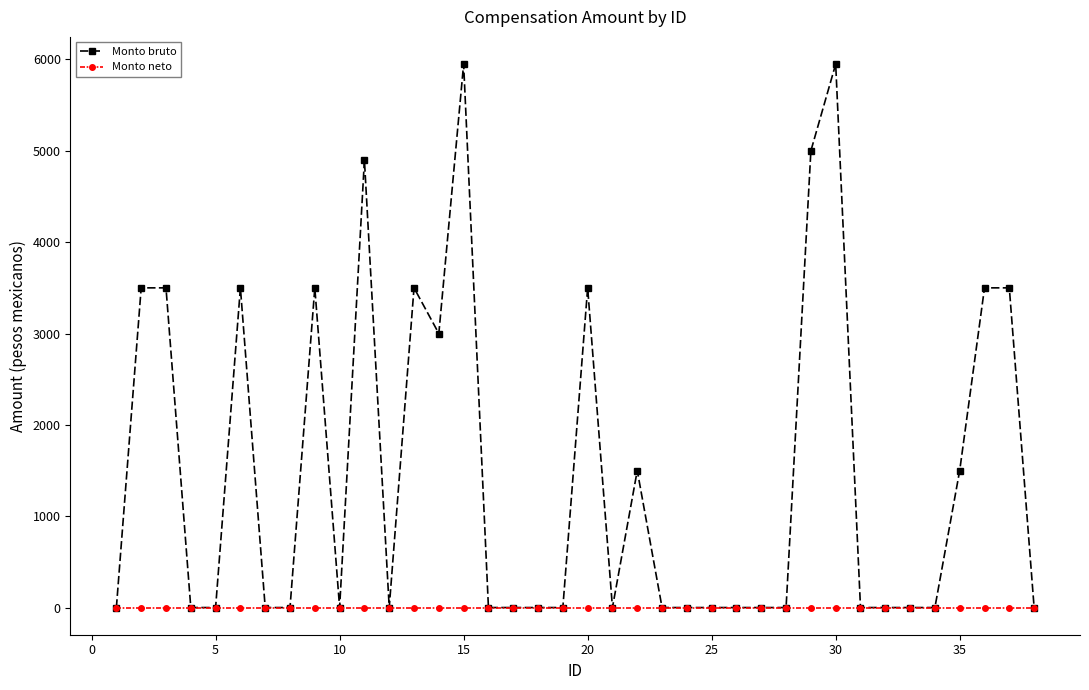

Which series has the widest spread of values?

Monto bruto